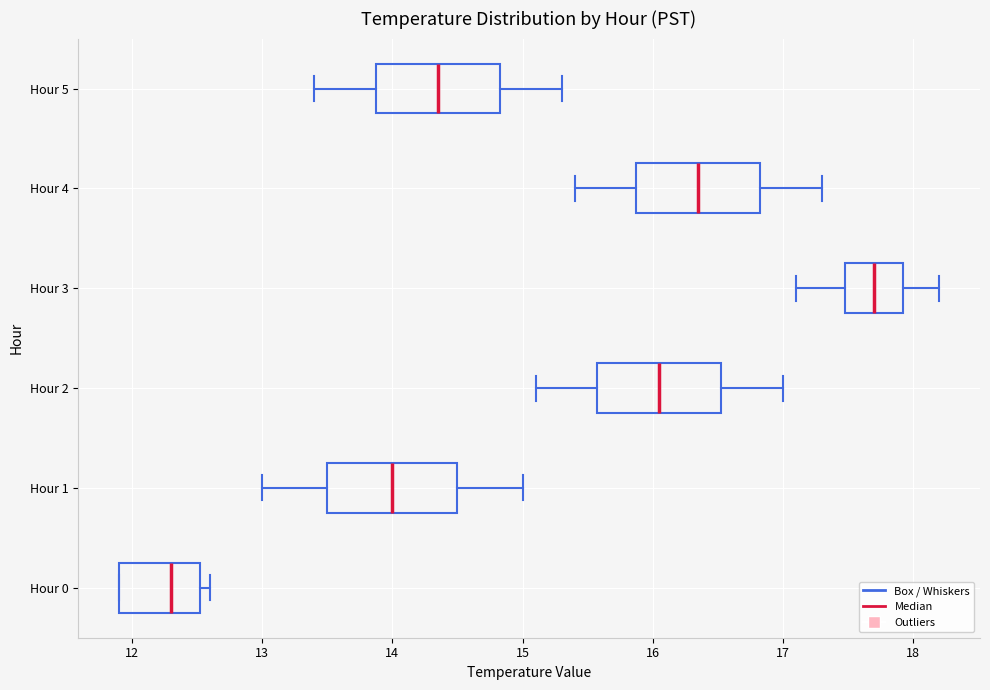

Reading bottom to top, read every box against the x-axis: the position of its median line, the range the box covers, and the ends of its whiskers. The values are not printed on the chart, so give them approximately, as read against the axis.

Hour 0: median 12.3, box 11.9 to 12.5, whiskers 11.9 to 12.6
Hour 1: median 14.0, box 13.5 to 14.5, whiskers 13.0 to 15.0
Hour 2: median 16.1, box 15.6 to 16.5, whiskers 15.1 to 17.0
Hour 3: median 17.7, box 17.5 to 17.9, whiskers 17.1 to 18.2
Hour 4: median 16.4, box 15.9 to 16.8, whiskers 15.4 to 17.3
Hour 5: median 14.4, box 13.9 to 14.8, whiskers 13.4 to 15.3